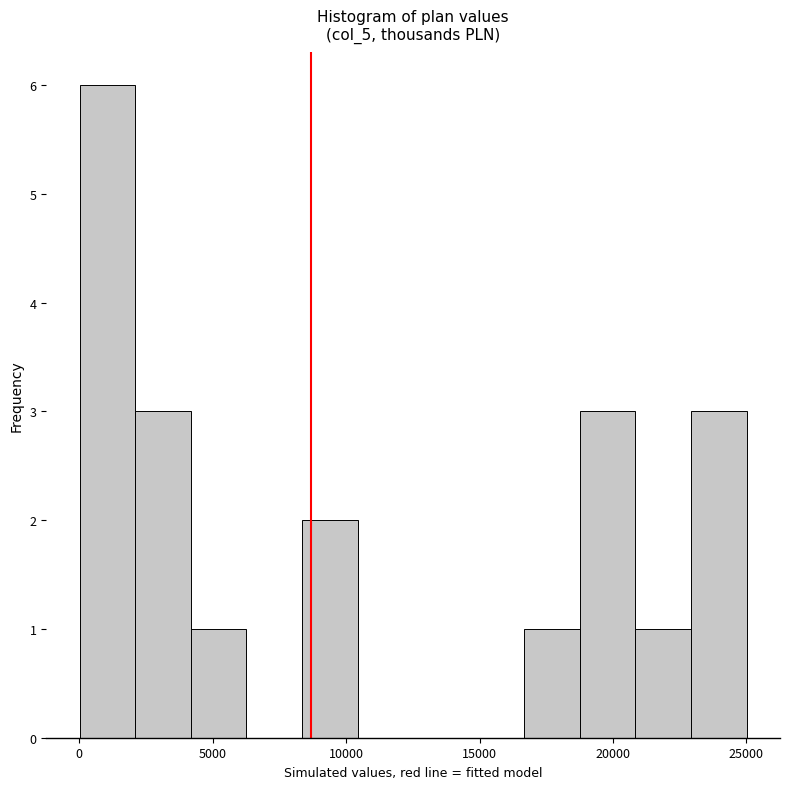

What is the height of the bar covering 4000 to 6500 on the x-axis? Neither the bar edges nor the heights are printed on the chart, so give them approximately, as read against the axes.

1